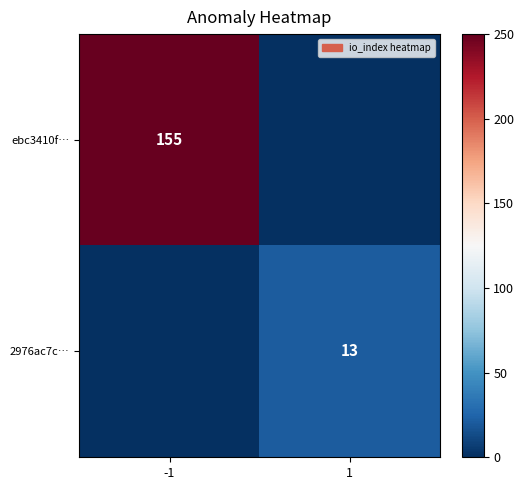

The value of ebc3410f… at -1 is 155. True or false?

True